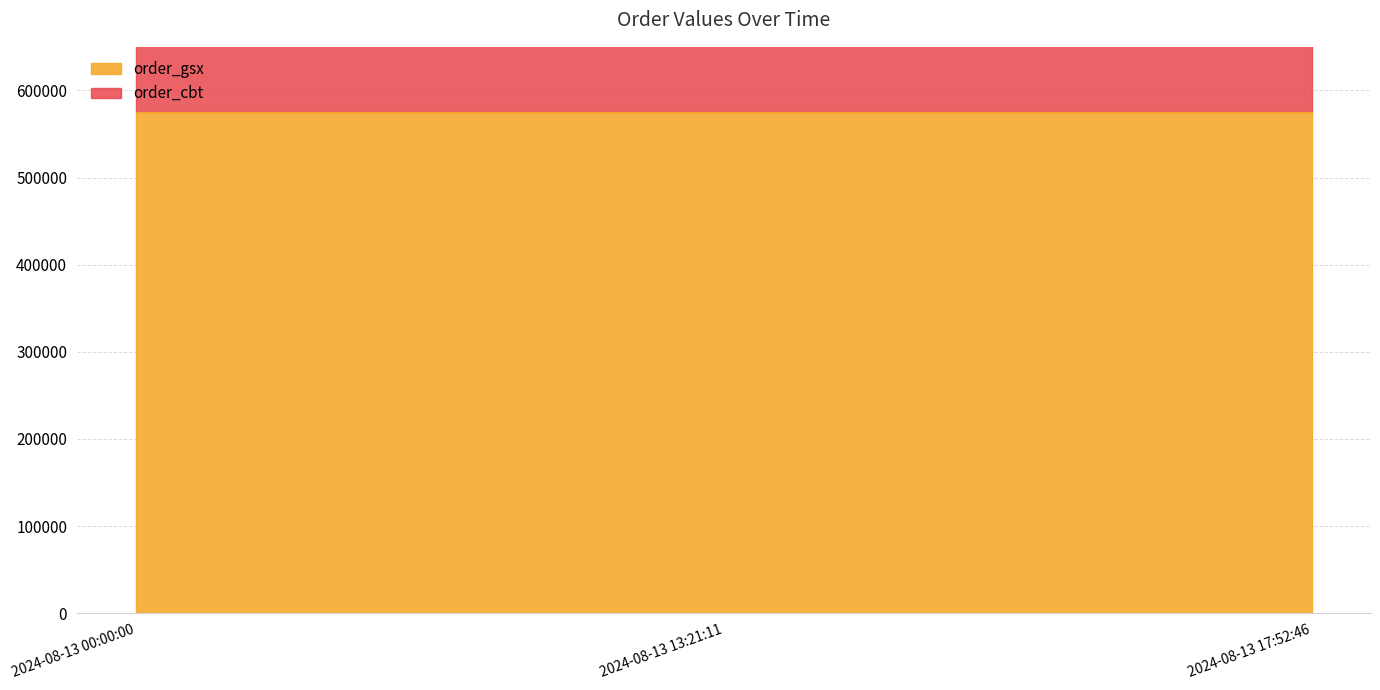

Which series changed the most between 2024-08-13 13:21:11 and 2024-08-13 17:52:46?

order_gsx